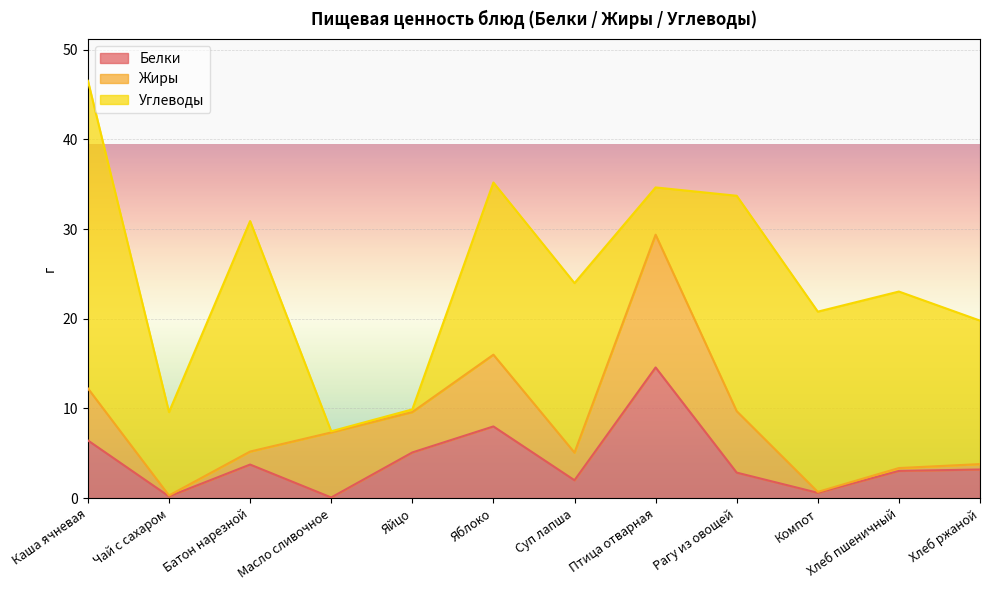

What value does the Белки series have at Хлеб пшеничный?

3.0